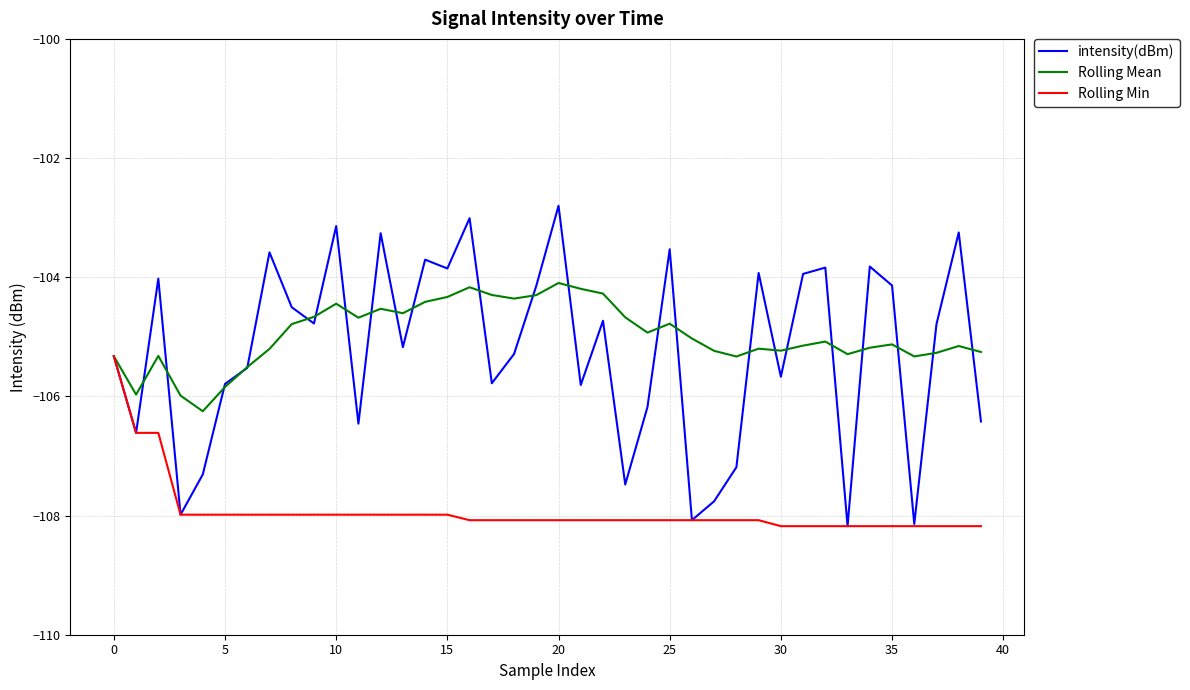

What is the highest value of the Rolling Min series?

-105.3